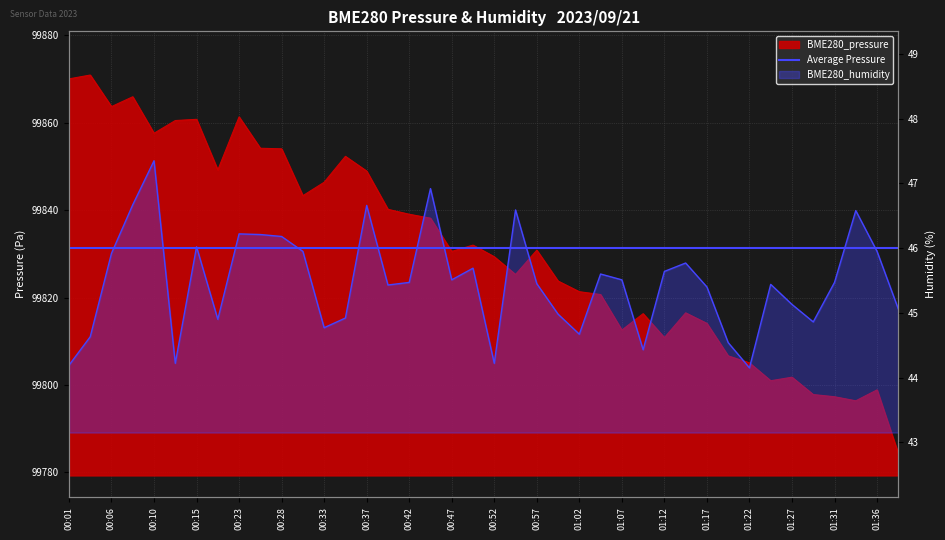

Where does the BME280_pressure series first go above 99830?

00:01